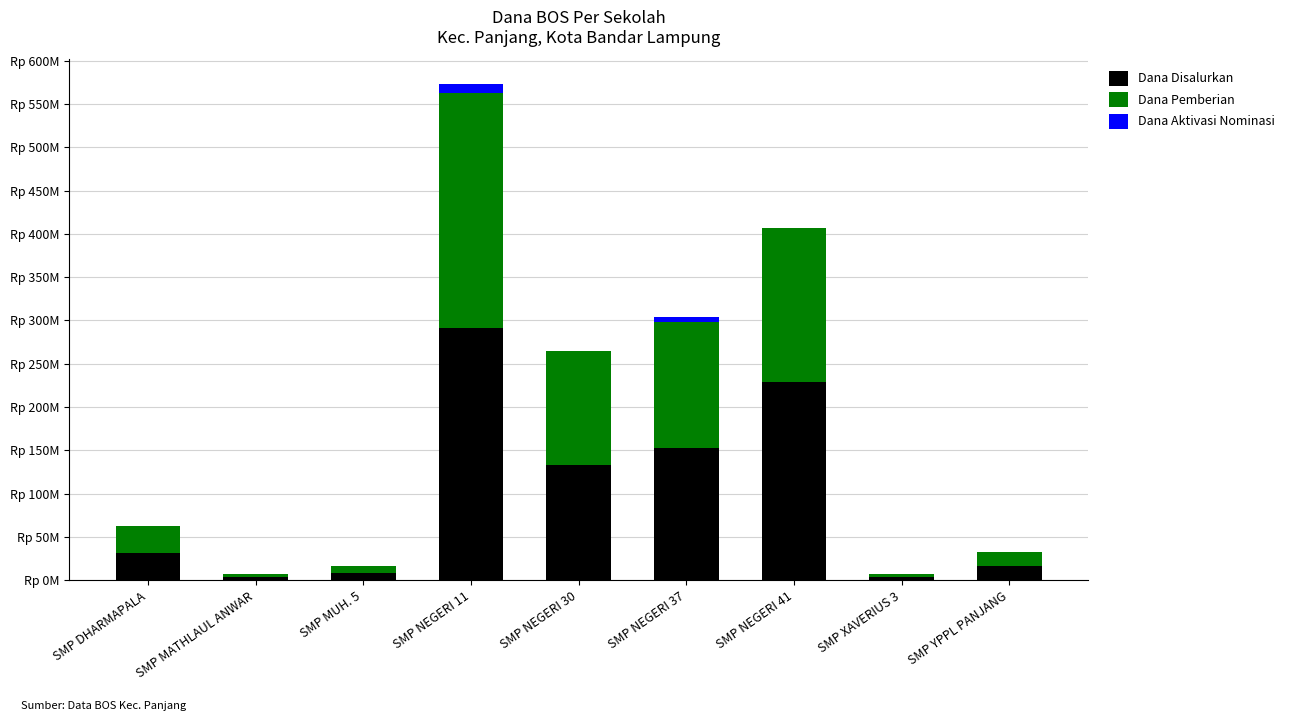

Rank the series at SMP DHARMAPALA from lowest to highest value.

Dana Aktivasi Nominasi, Dana Pemberian, Dana Disalurkan